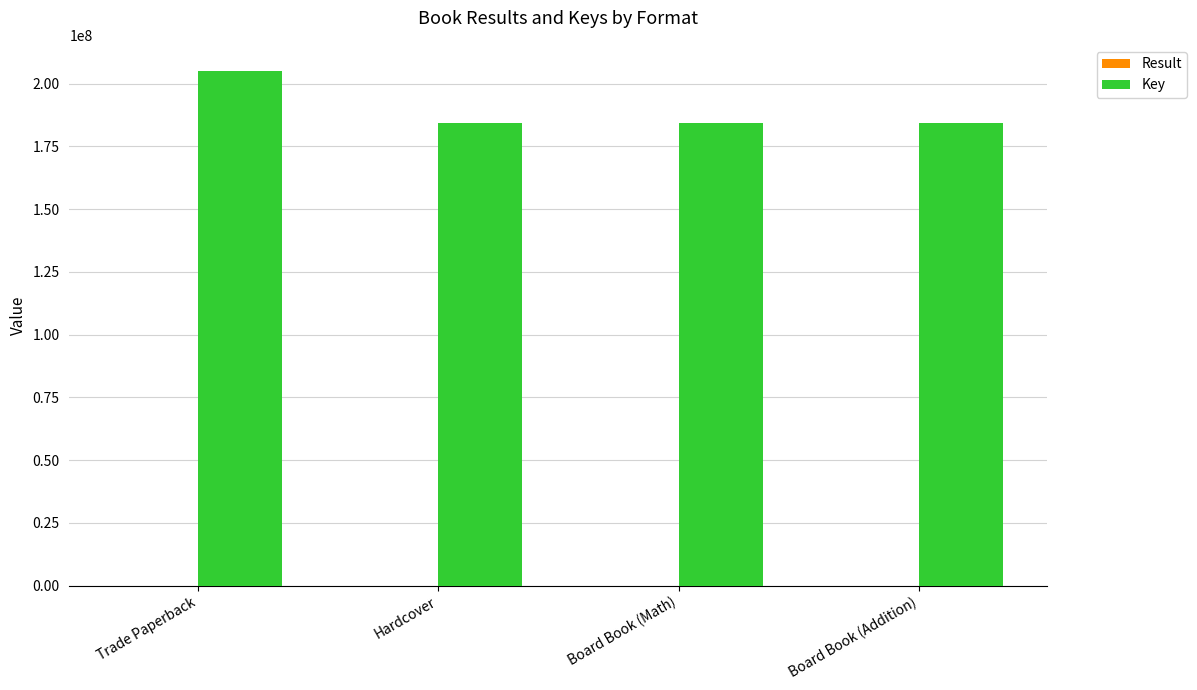

At which label is Key closest to 194762958?

Board Book (Math)